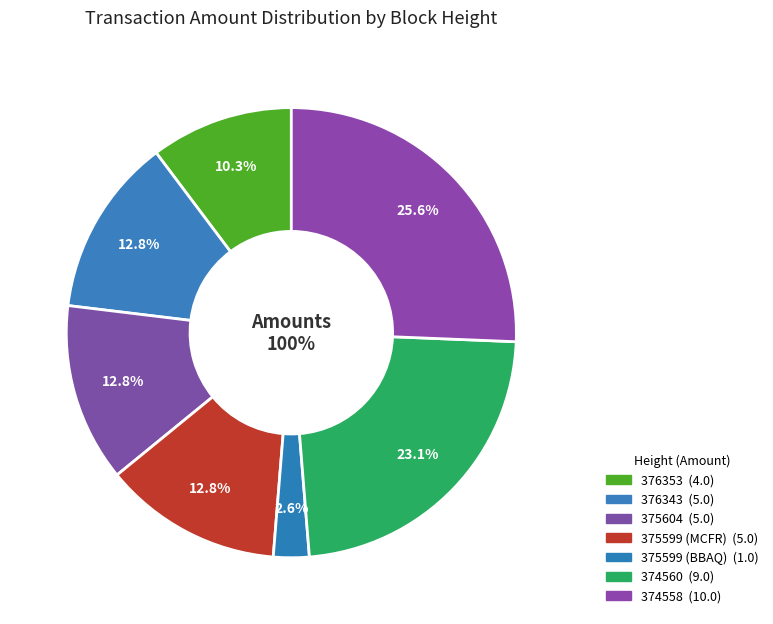

Is there any slice that represents more than half of the pie?

No